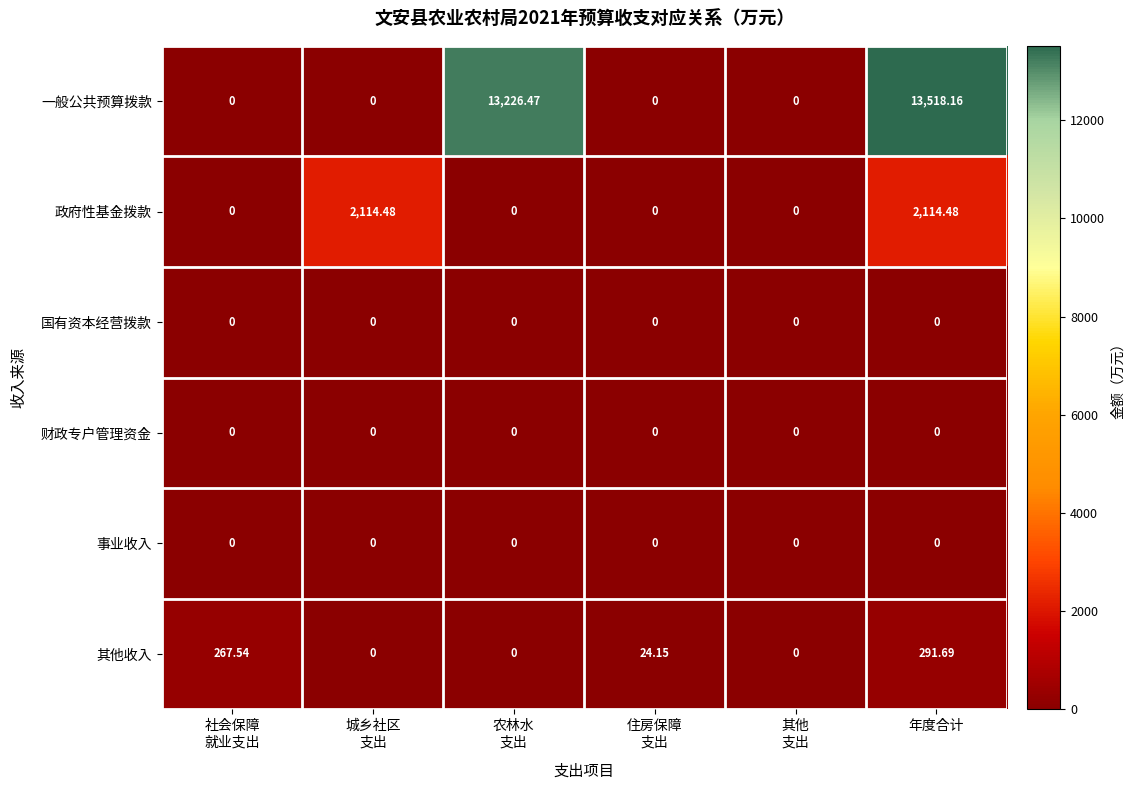

Which series has the widest spread of values?

一般公共预算拨款